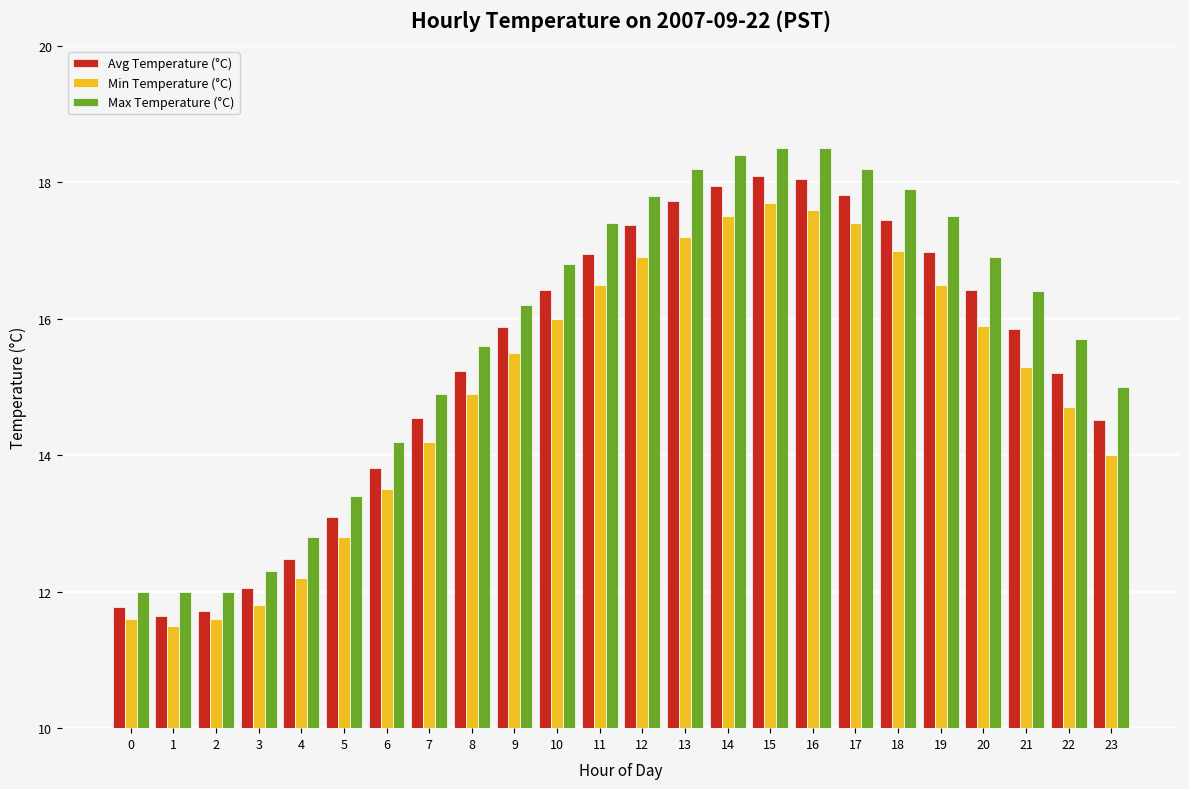

Is it true that Max Temperature (°C) equals 23.9 at 5?

False